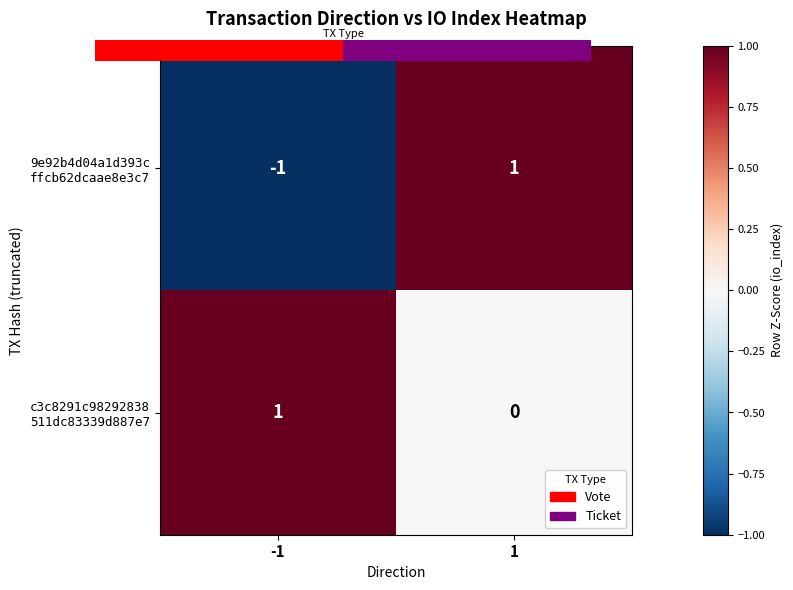

Between 1 and -1, which is larger?

1